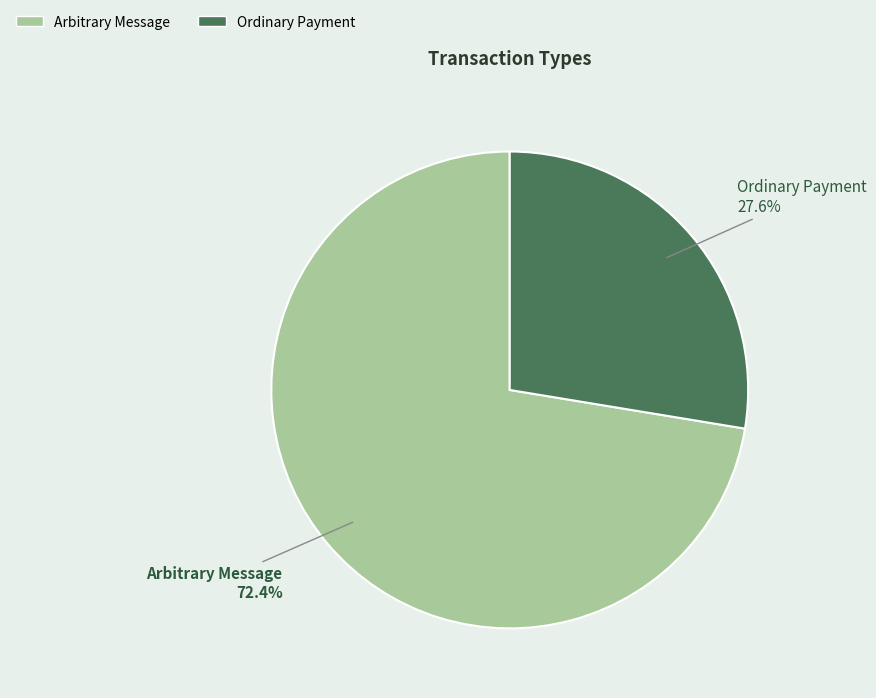

Is there a majority slice in this chart?

Yes